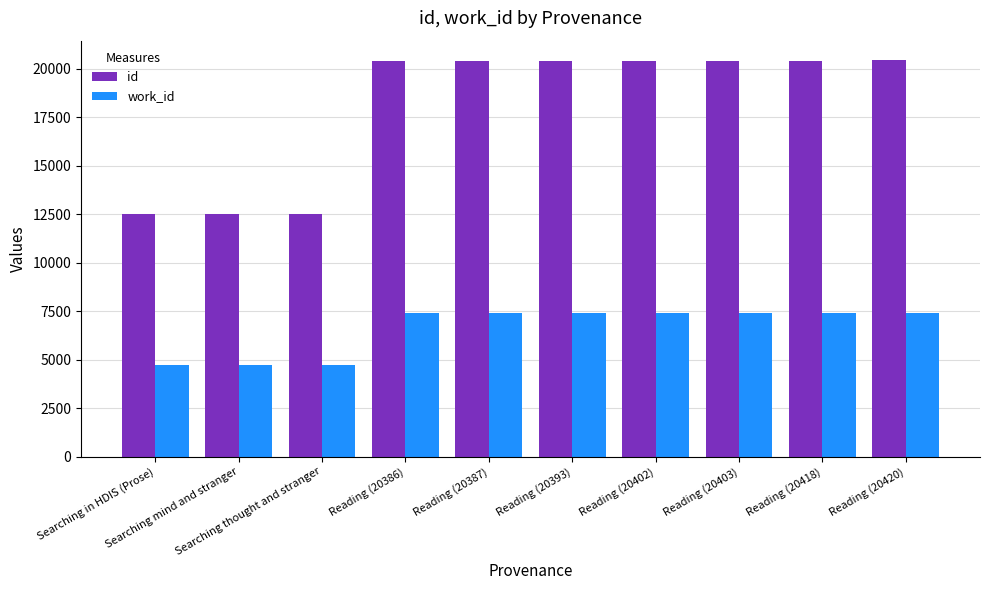

What is the sum of the id values at Reading (20418) and Searching mind and stranger?

32942